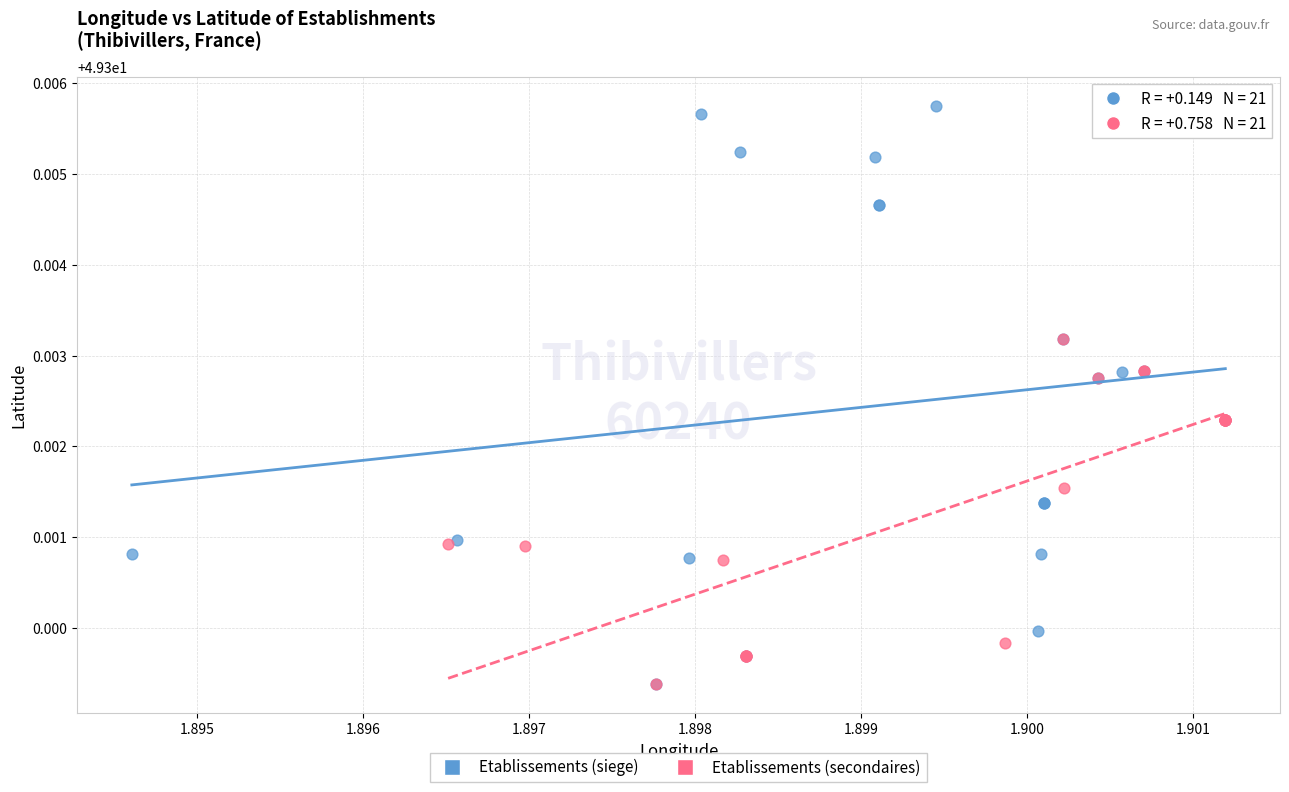

What are all the series names shown in the legend?

Etablissements (siege), Etablissements (secondaires)